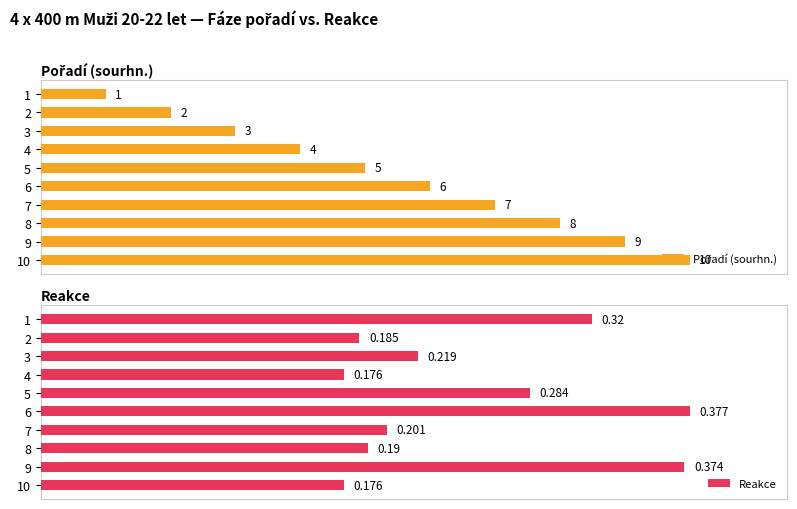

Which series has the largest total across all categories?

Reakce